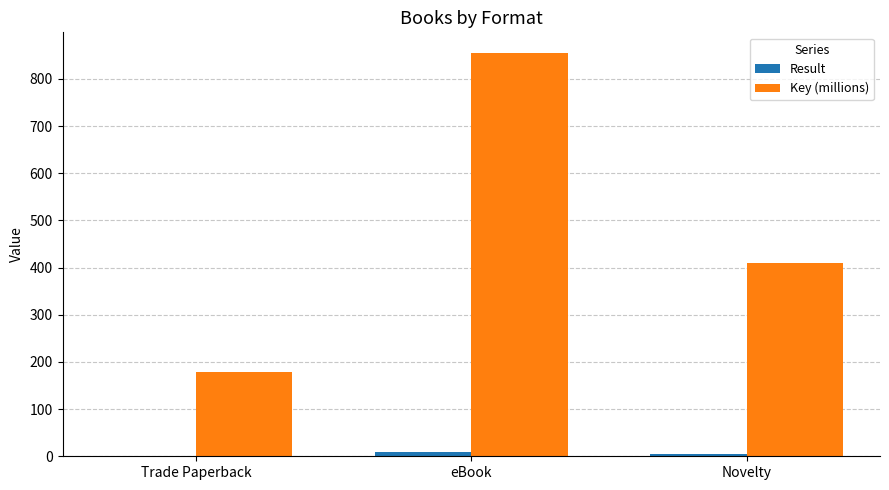

What is the average value of the Key (millions) series?

481.6